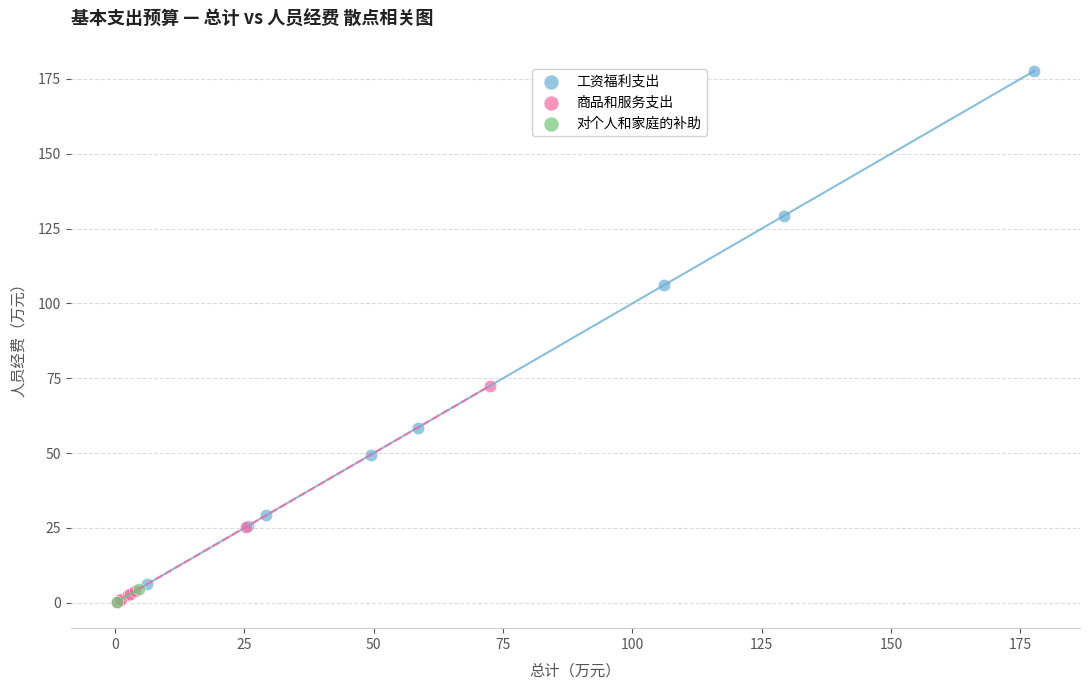

Which series contains the highest Y value?

工资福利支出